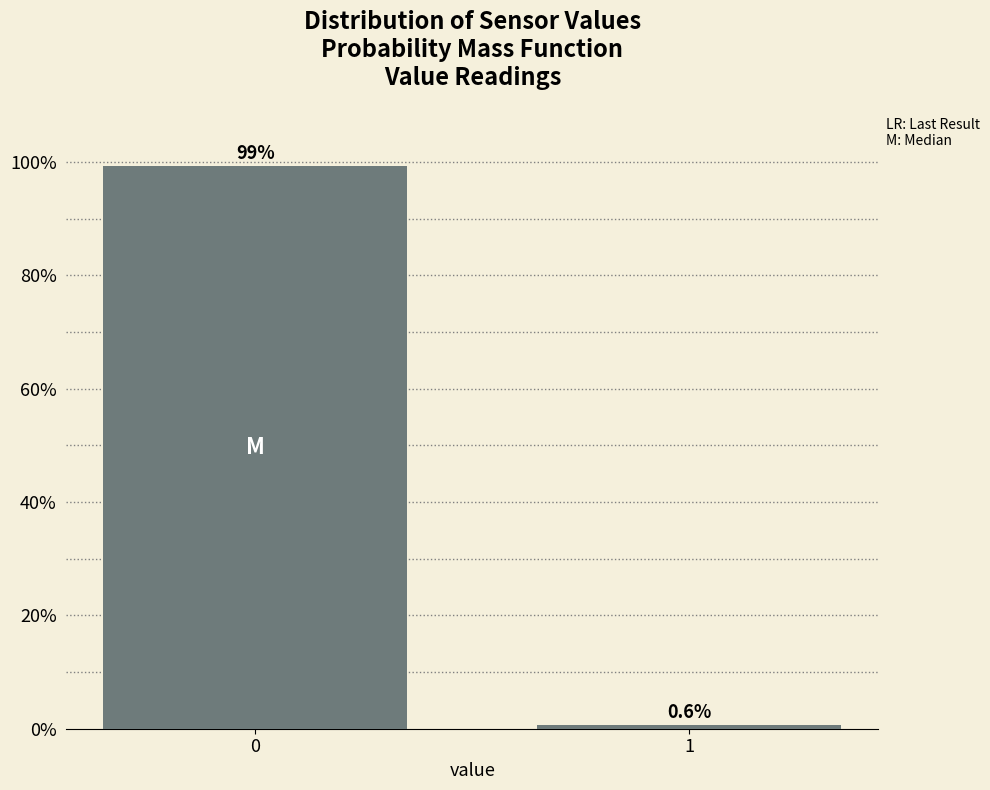

Reading left to right, list all the values displayed in this chart.

99.4	0.6